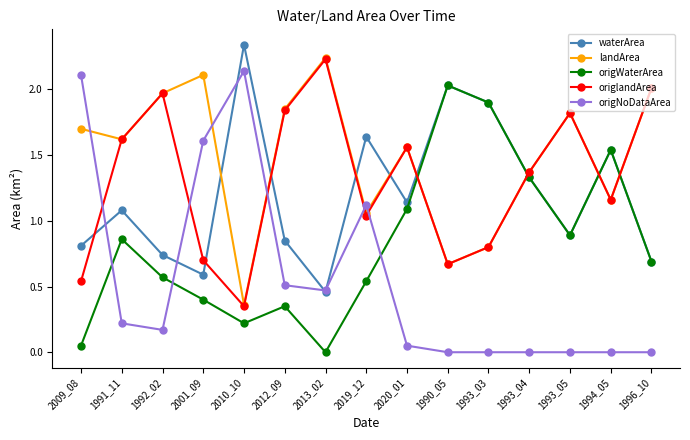

True or false: origWaterArea has more than 1 interior local peaks.

True